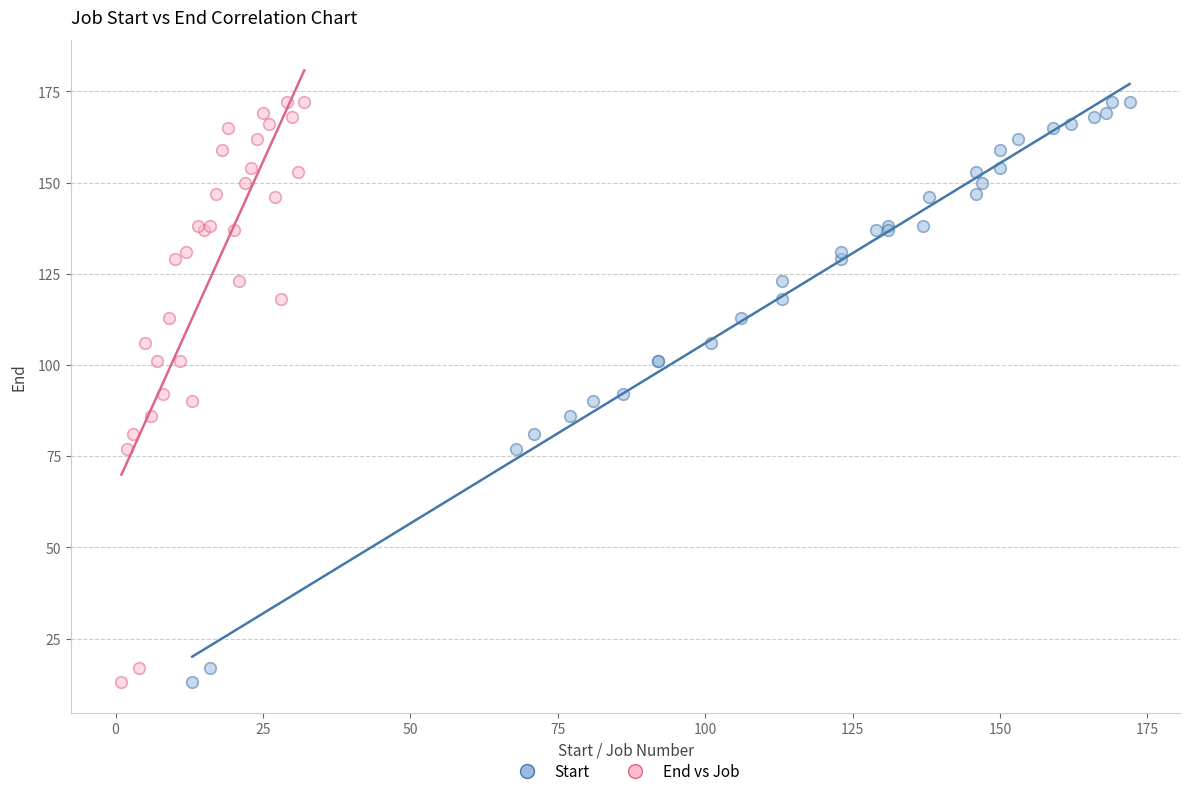

What are all the series names shown in the legend?

Start, End vs Job